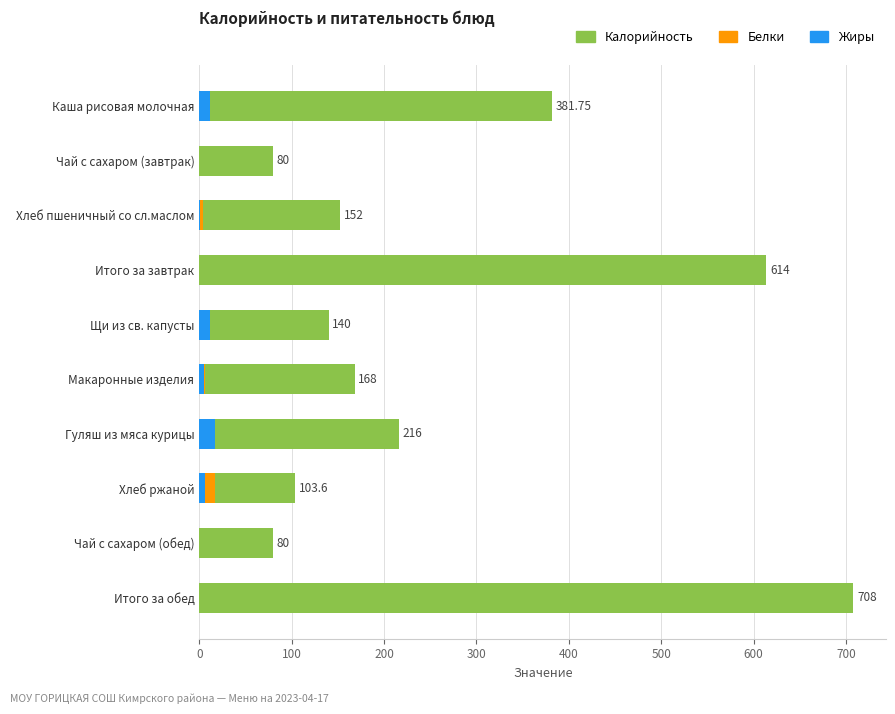

What is the highest value of the Белки series?

17.0